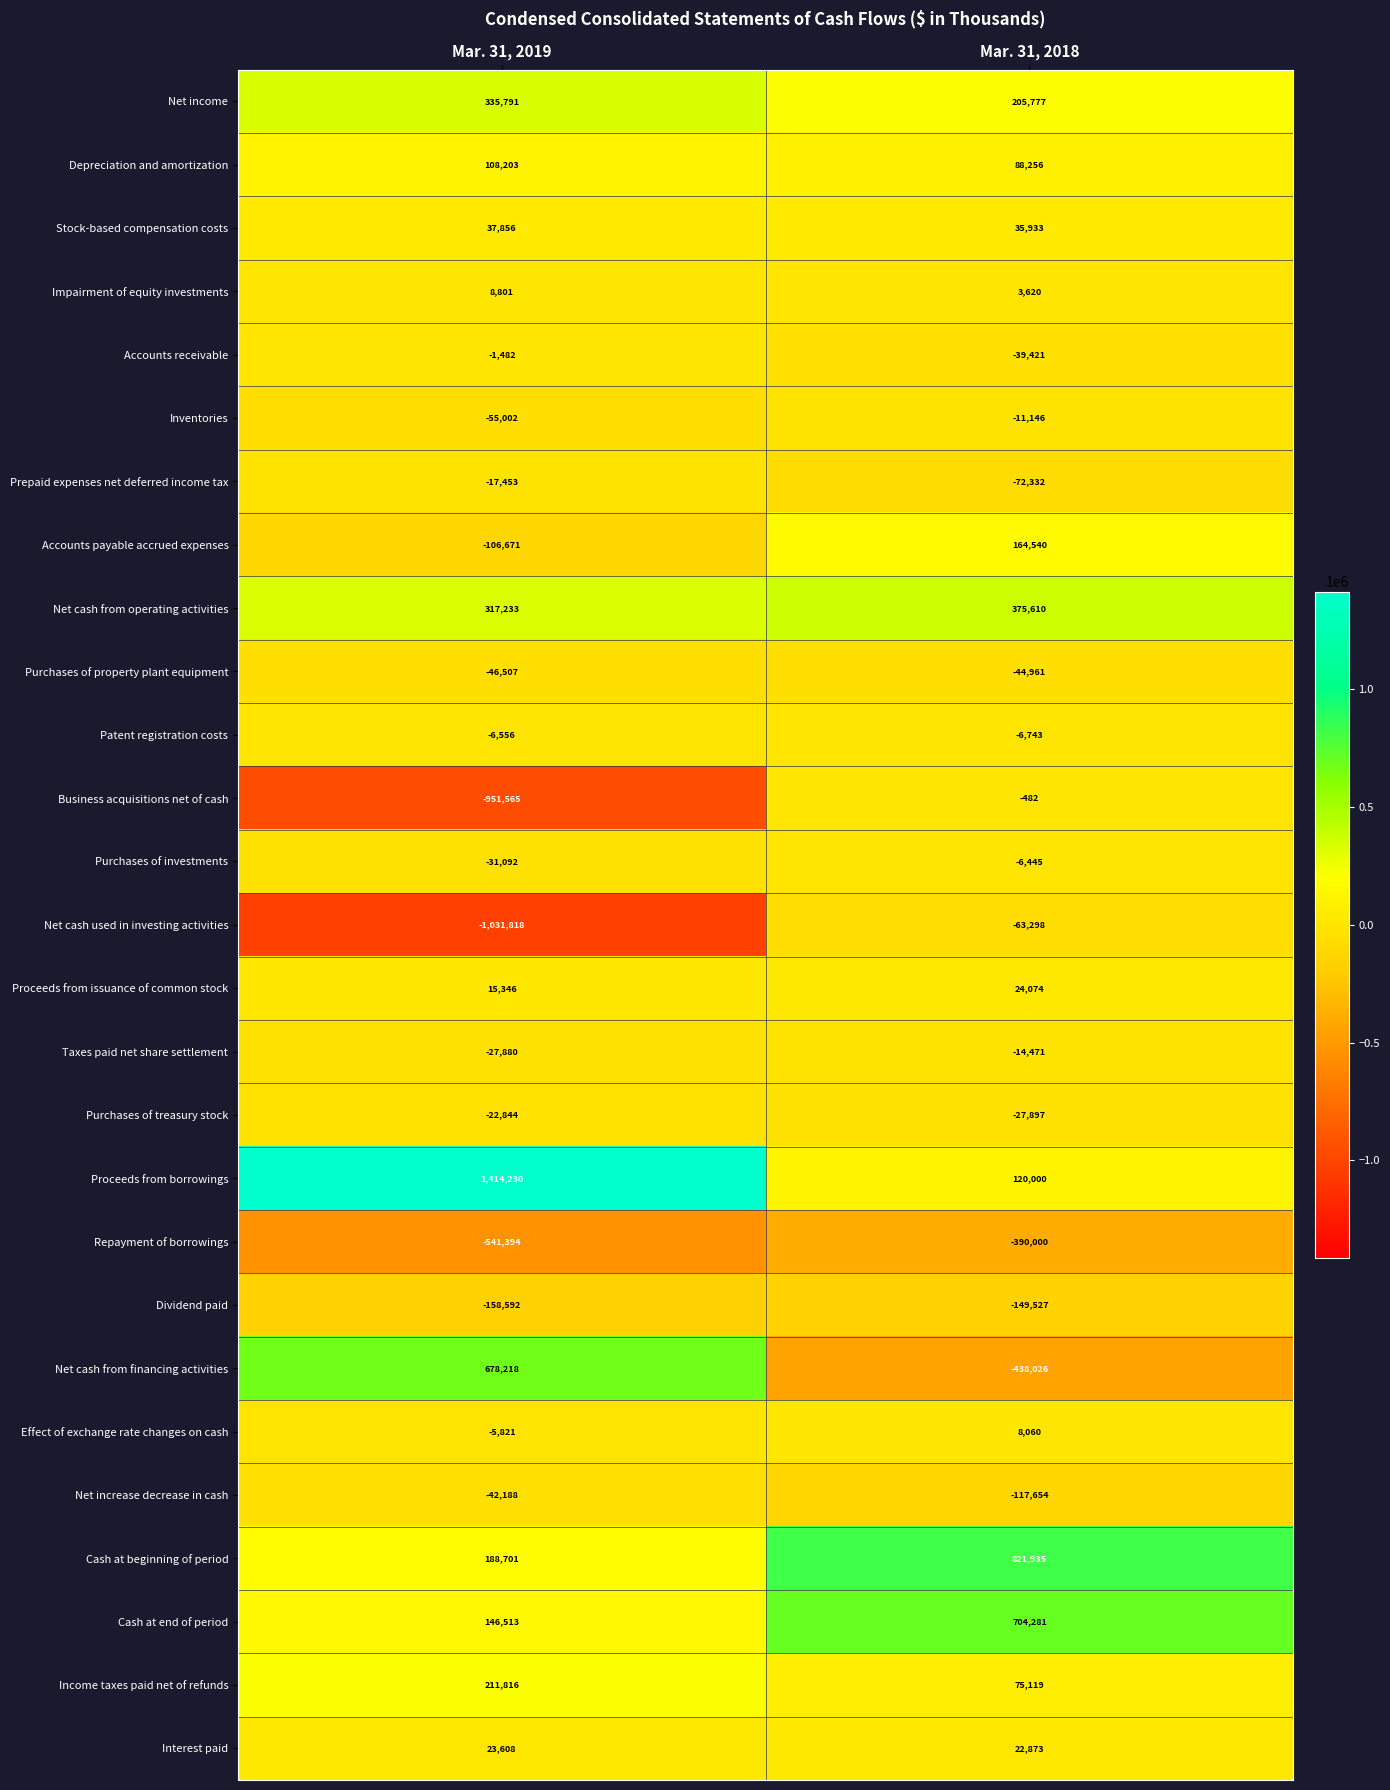

At how many categories does at least one series exceed 256689?

2